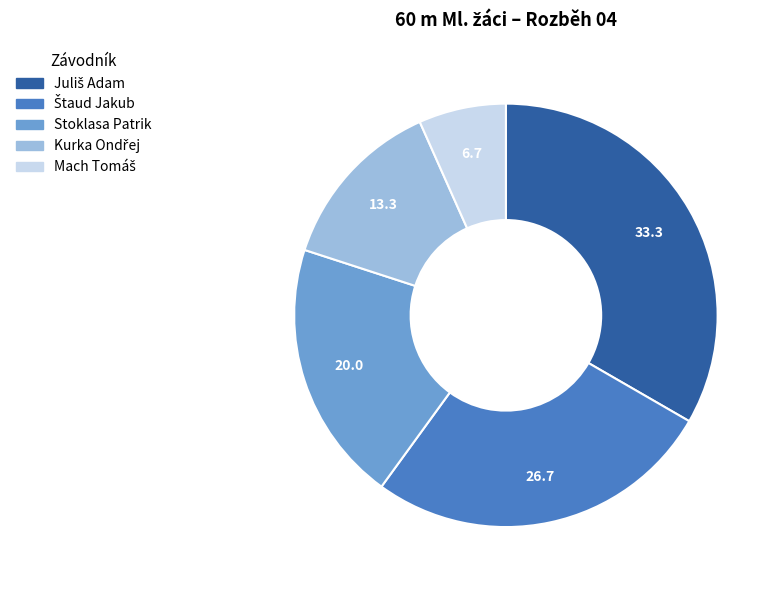

The Stoklasa Patrik slice represents 15% of the pie. True or false?

False